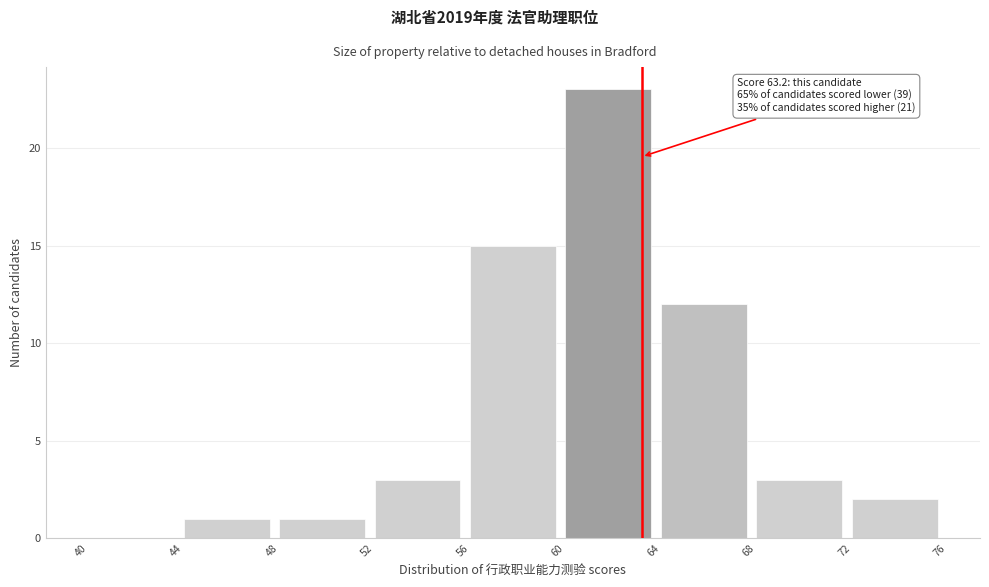

Which range on the x-axis has the tallest bar?

60 to 64